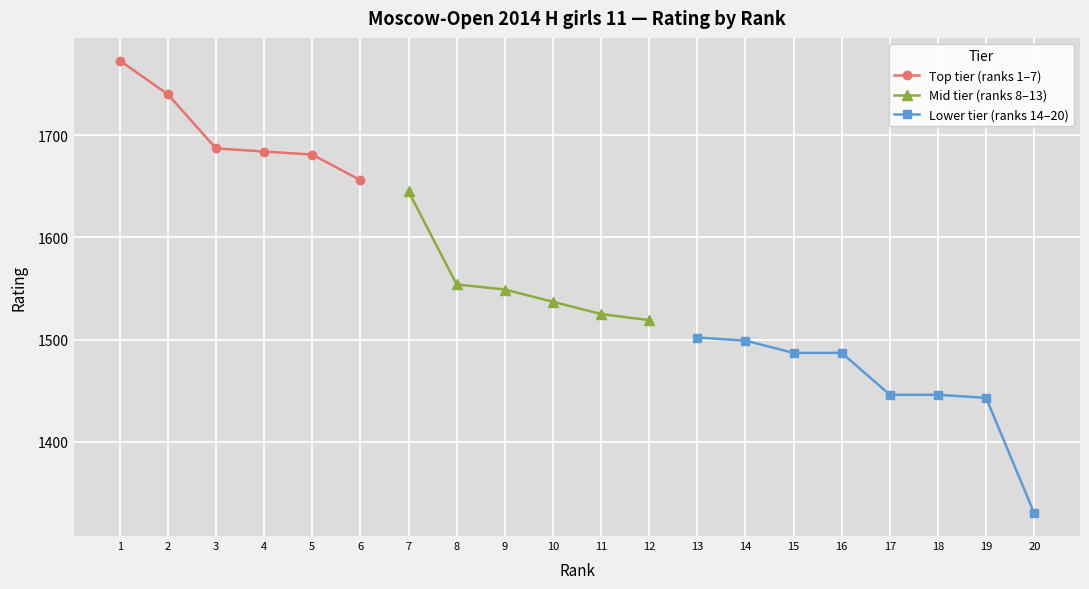

What is the sum of all values?

31190